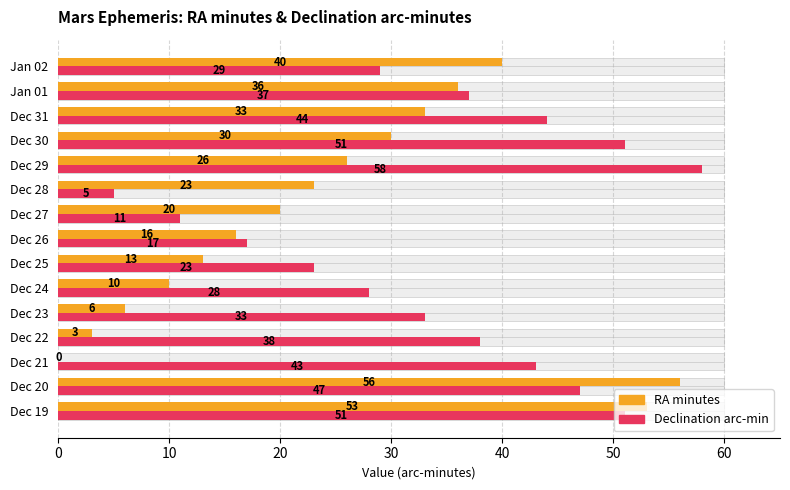

How many series are shown in this chart?

2